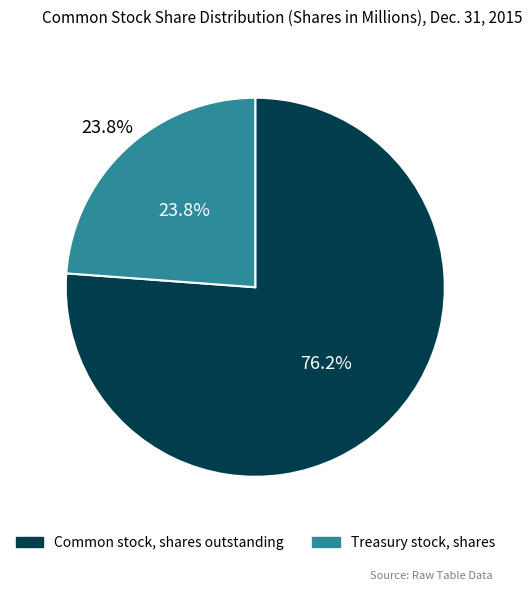

What is the ratio of the value at Treasury stock, shares to the value at Common stock, shares outstanding?

0.3